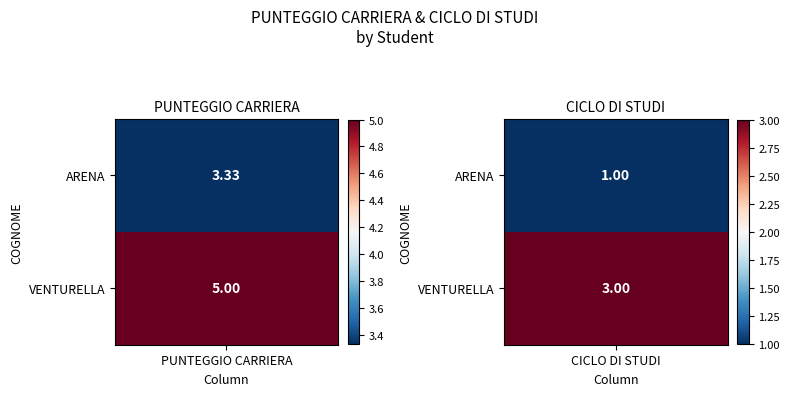

Which series has the largest range (max minus min)?

ARENA